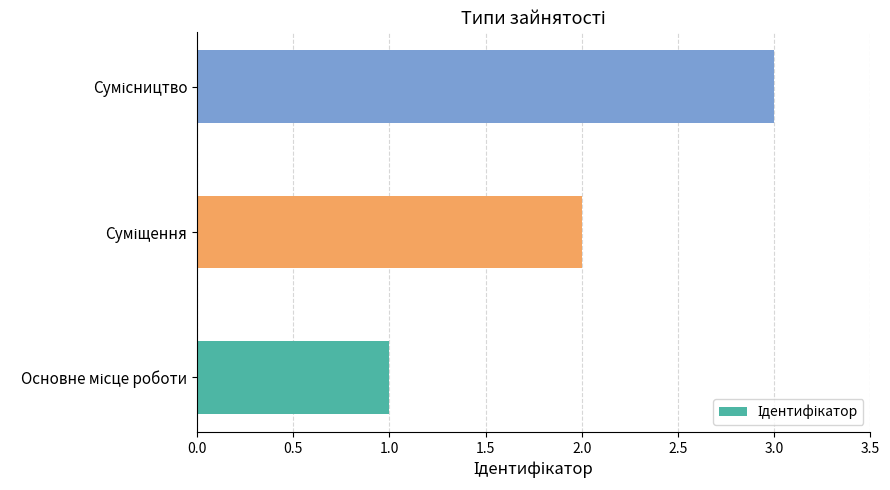

What is the maximum value shown in the chart?

3